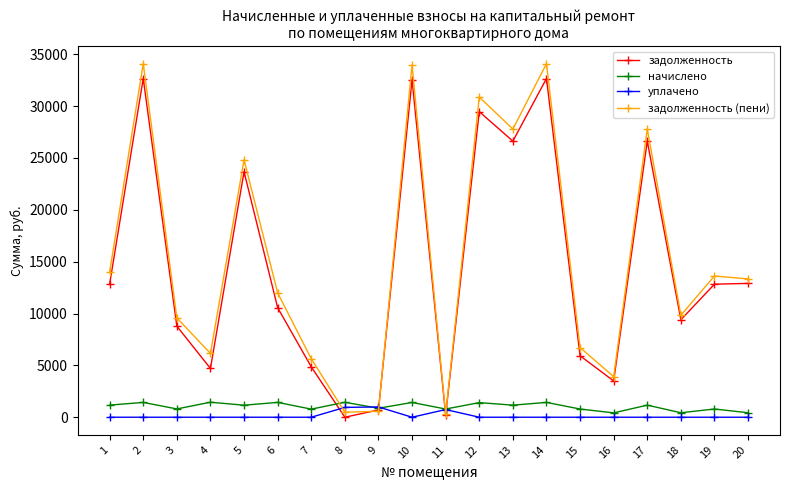

True or false: задолженность has more than 0 interior local peaks.

True